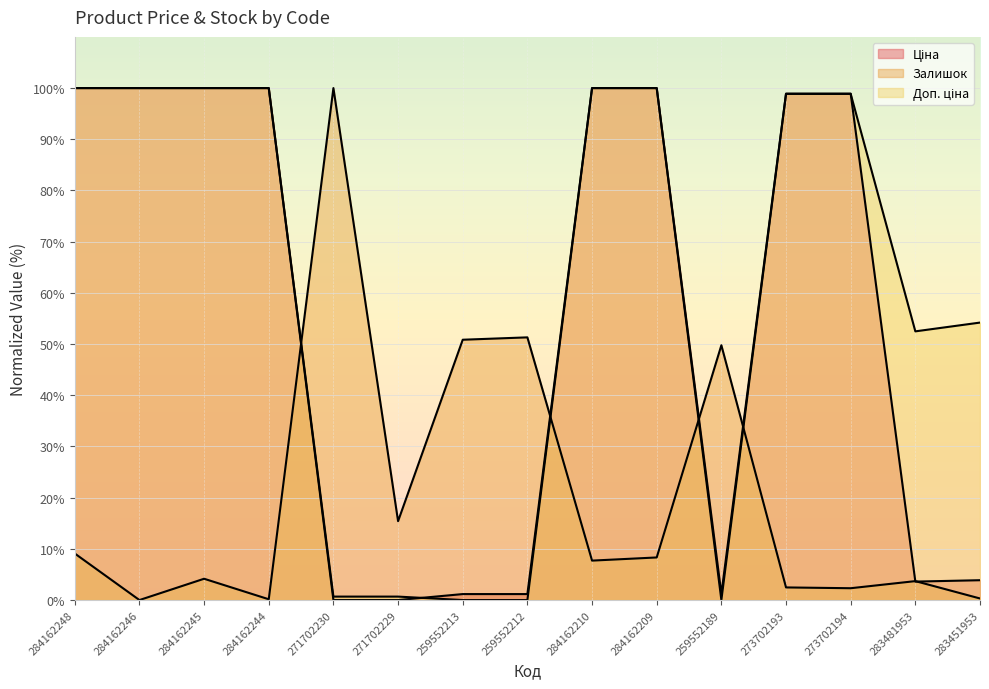

What is the total value across all series at 284162209?

208.3